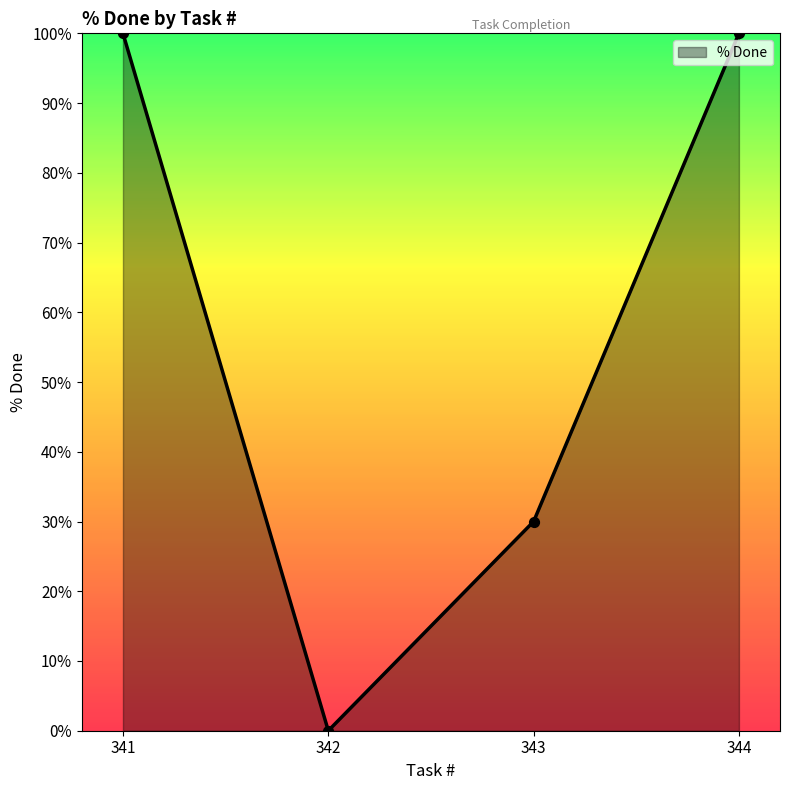

What is the change in value from 343 to 344?

+70